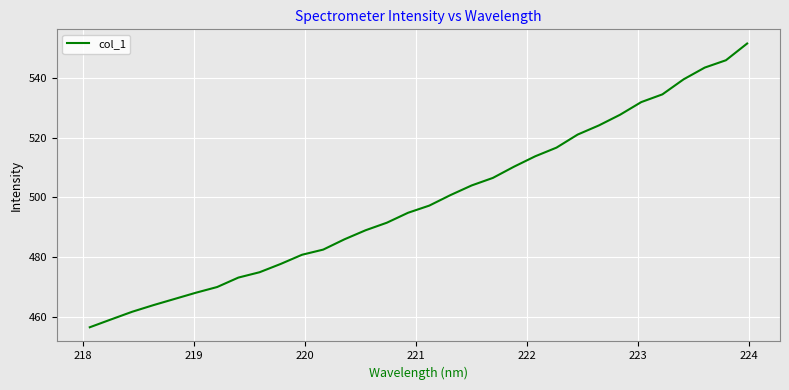

What is the greatest value displayed?

551.6